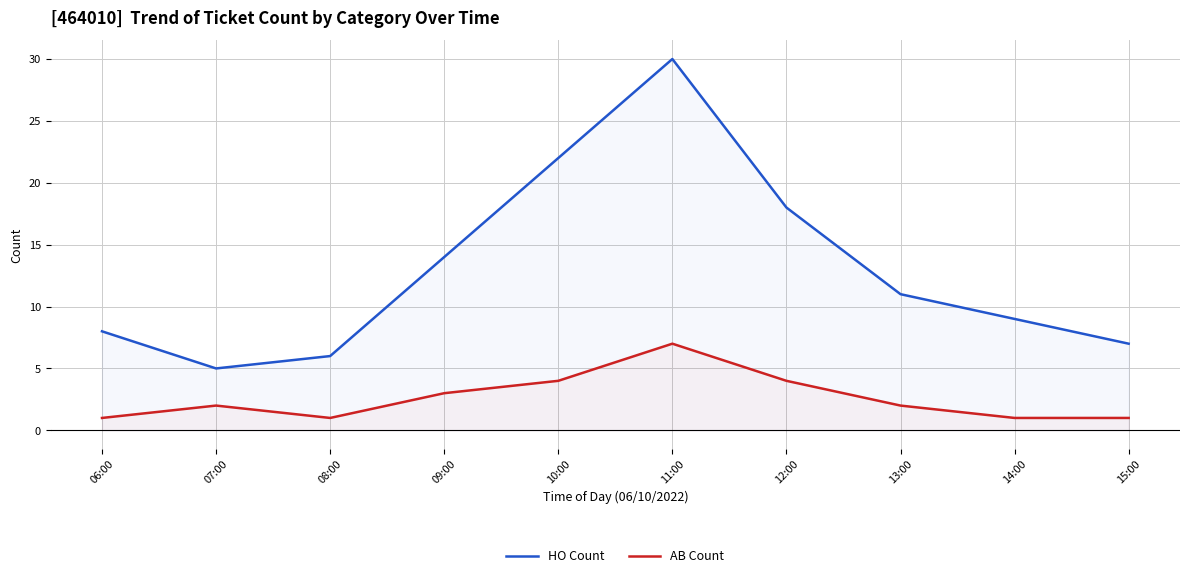

Where is HO Count nearest to the value 17?

12:00